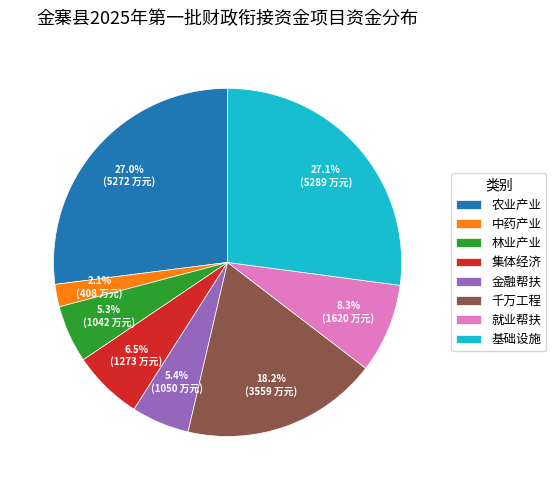

What portion of the pie excludes 金融帮扶?

94.6%